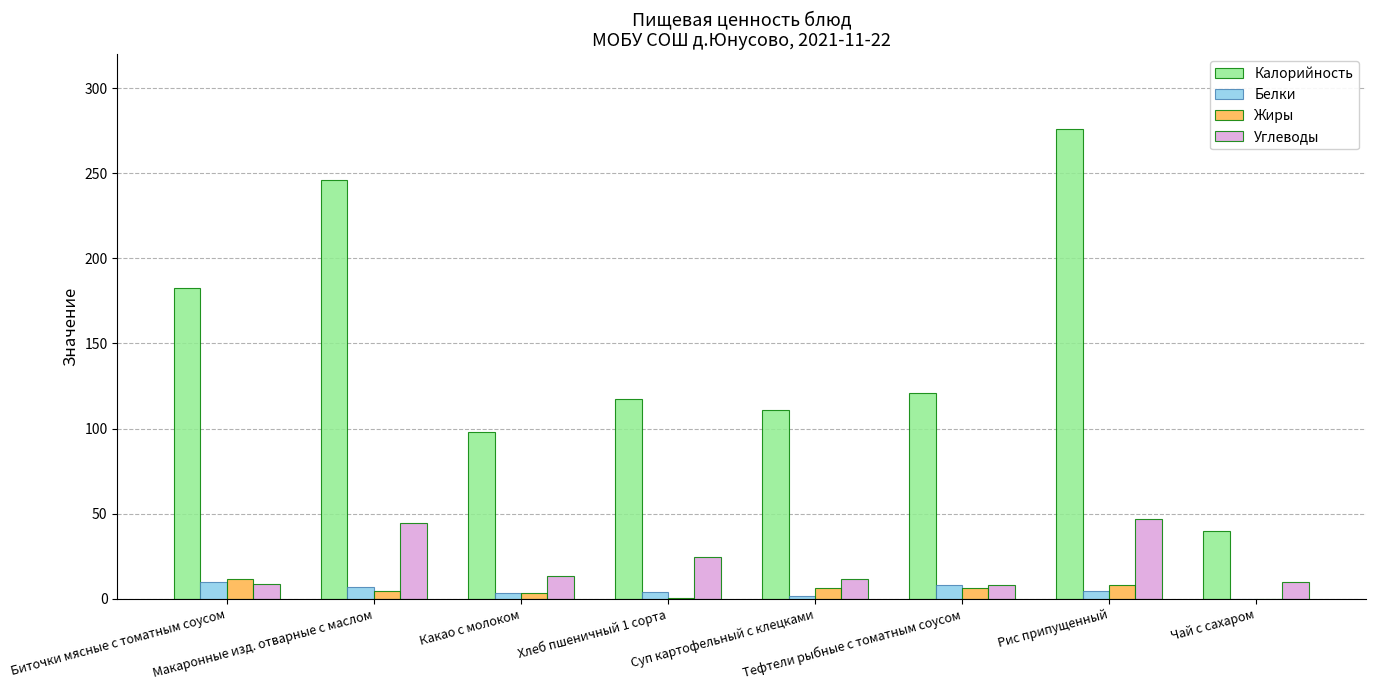

Where does the Углеводы series first go above 13?

Макаронные изд. отварные с маслом